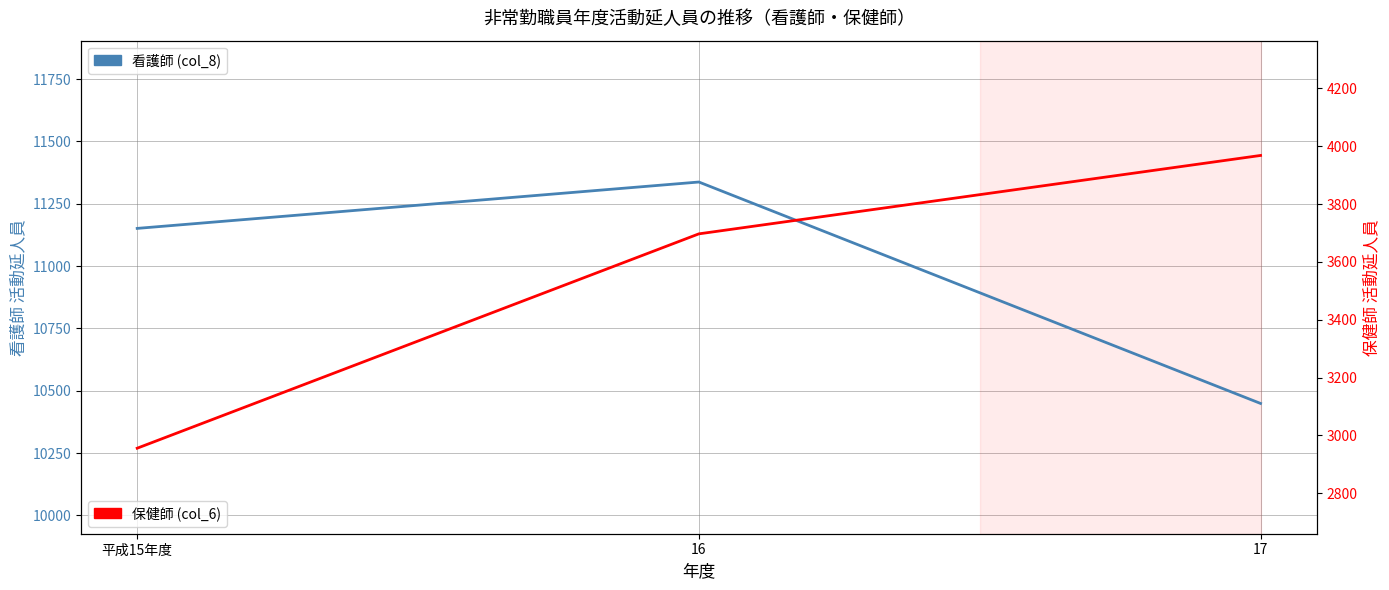

Does the chart display data point markers on the line(s)?

No